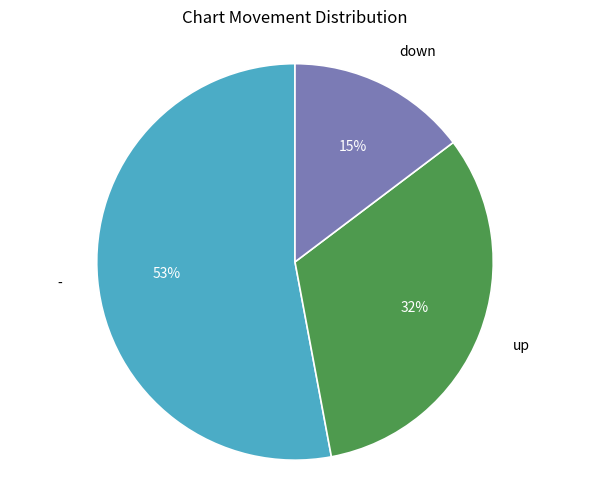

Do up and - together represent more than half of the pie?

Yes